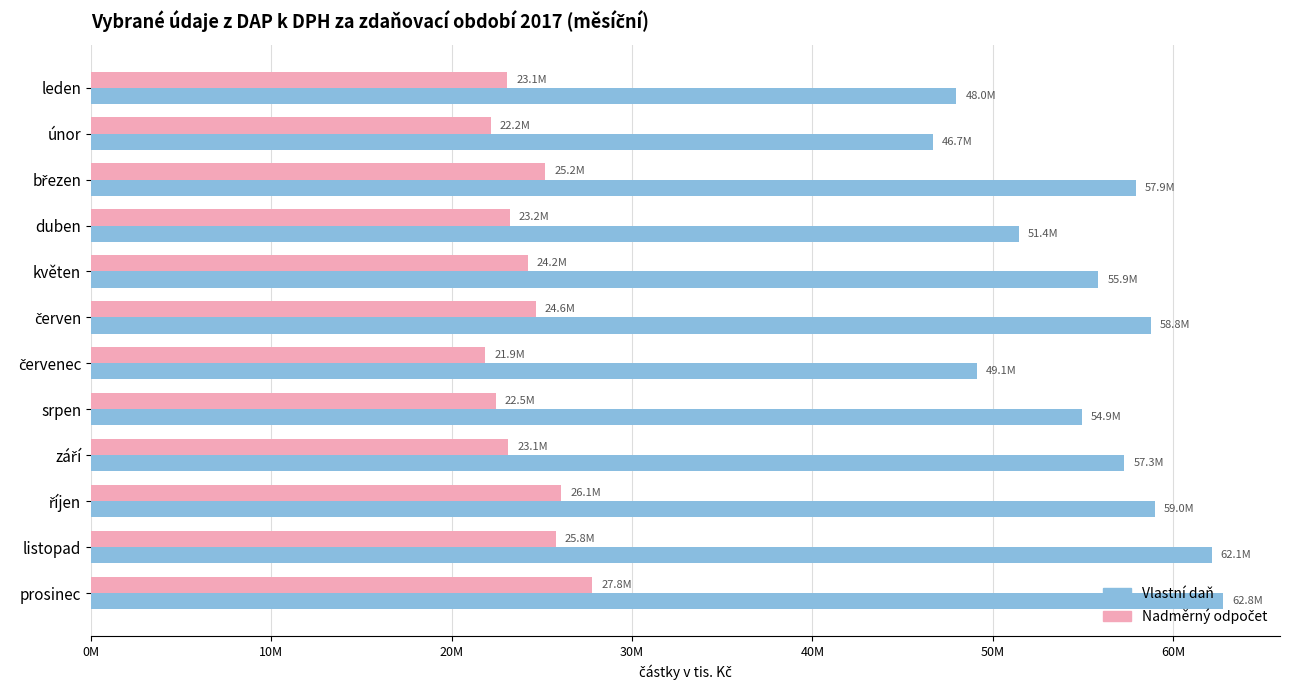

How many bars are there in each group?

2